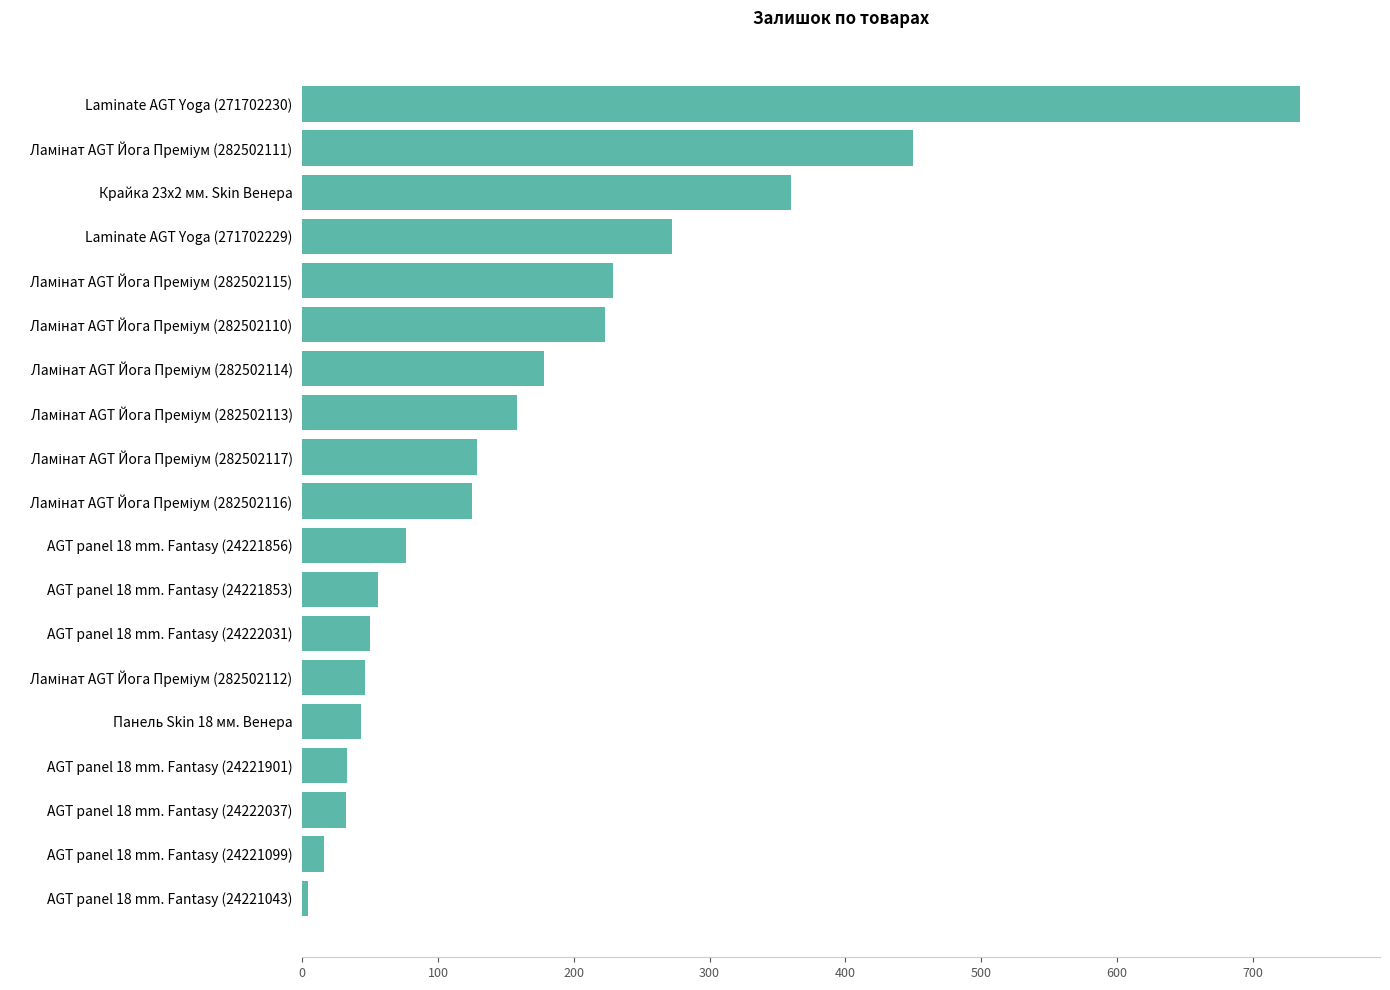

What is the sum of all values?

3215